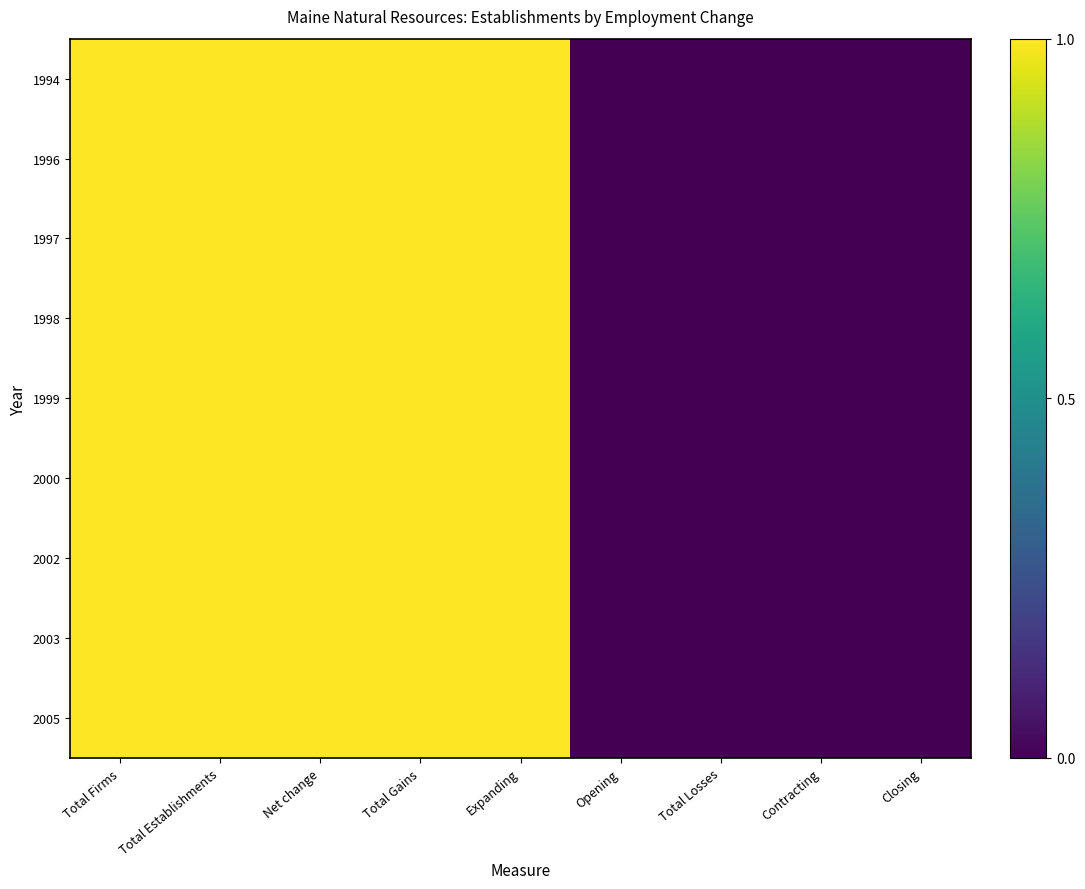

Which has a higher value, Opening or Total Losses?

Opening